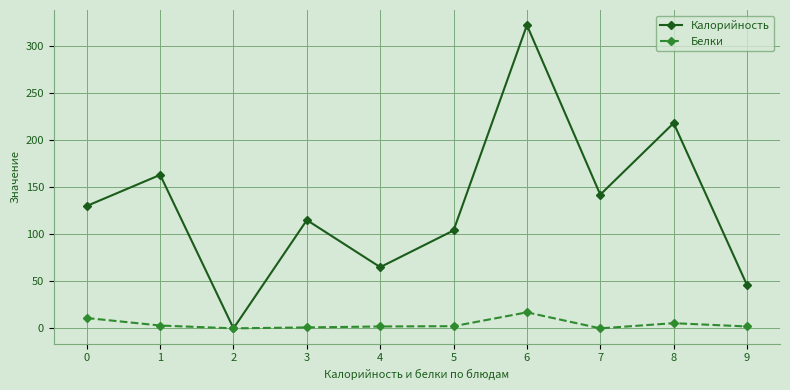

Which category has the highest value in the Белки series?

6